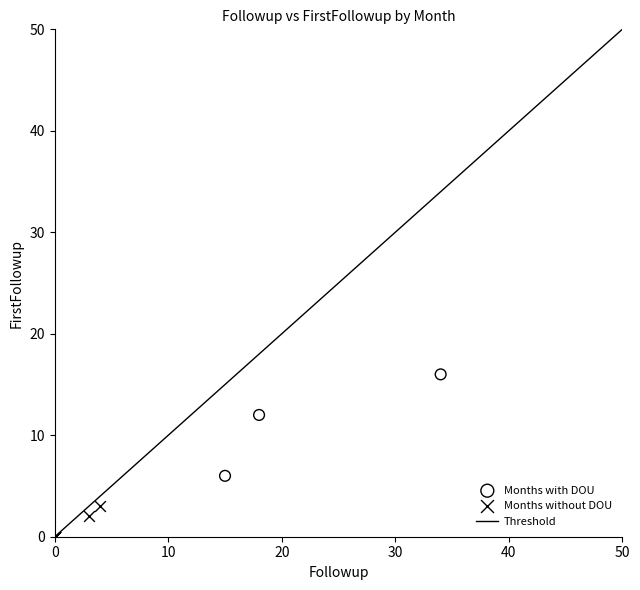

Which series has the largest Y range (max minus min)?

Months with DOU